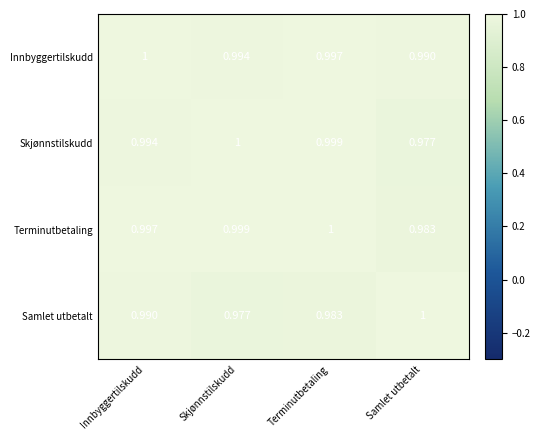

Which series has the largest total across all categories?

Innbyggertilskudd